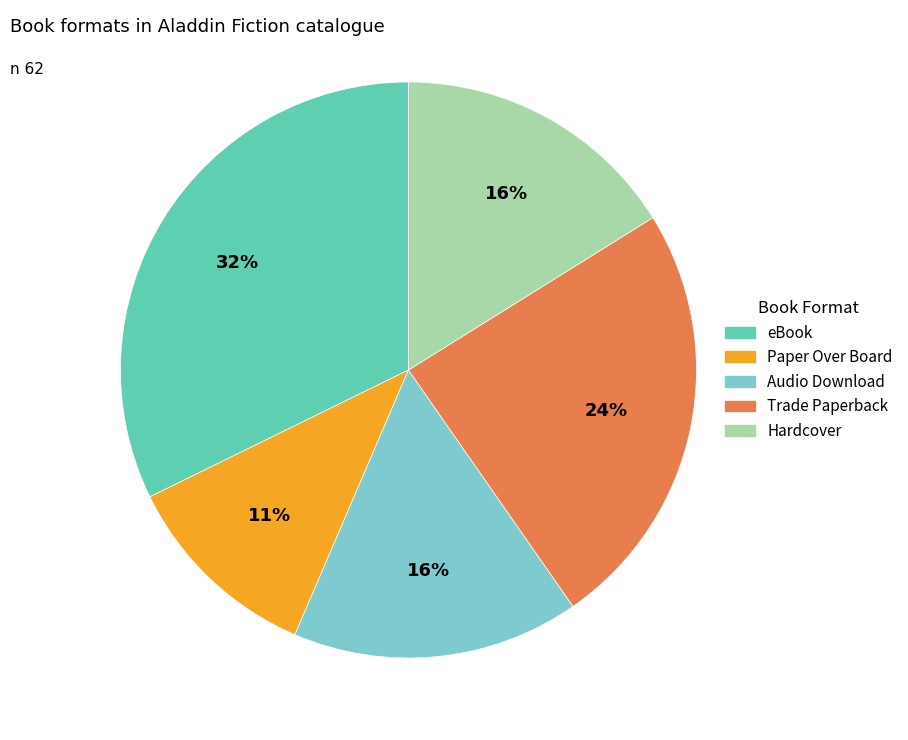

True or false: Trade Paperback accounts for 24% of the total.

True